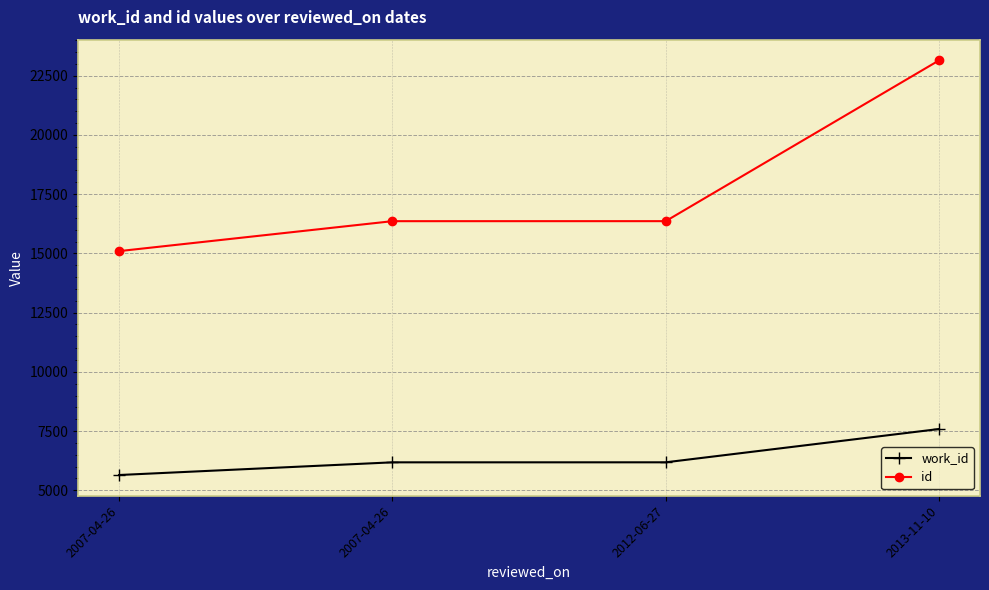

Which series has the largest range (max minus min)?

id